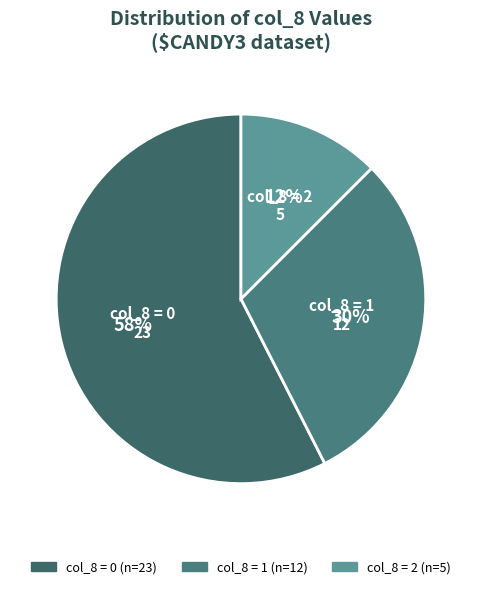

How many segments does this pie chart have?

3